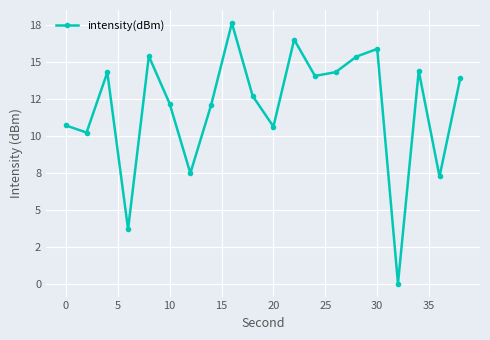

Is this an area chart (filled region under the line)?

No